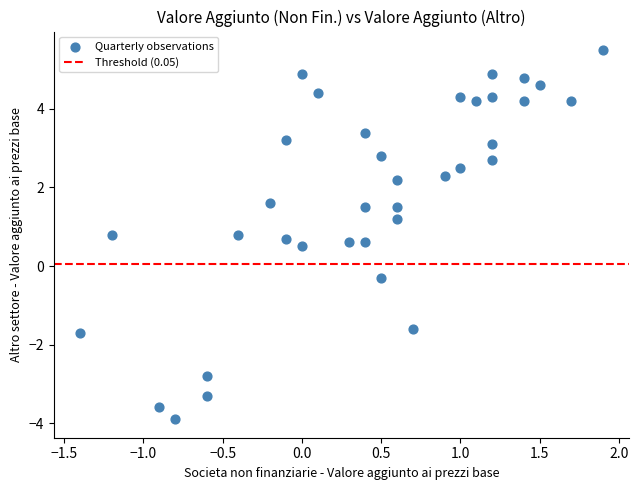

What is the range of X values (max minus min)?

3.3